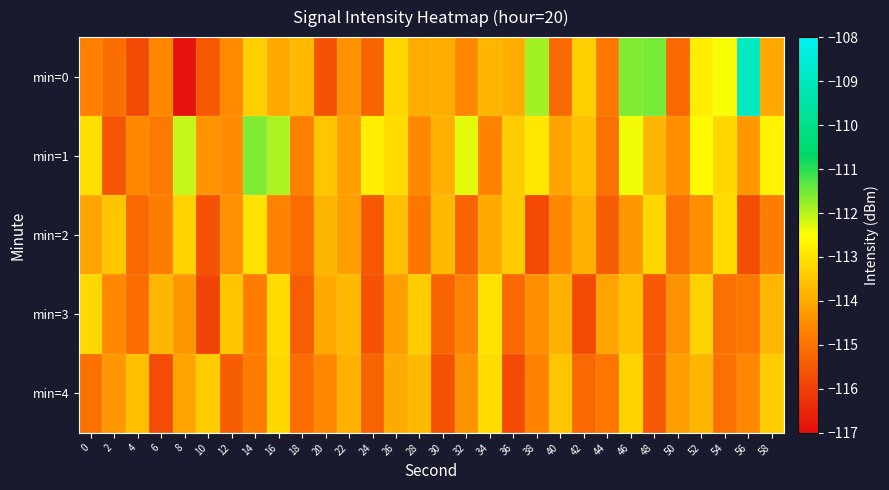

Which has a higher value, 24 or 14?

14